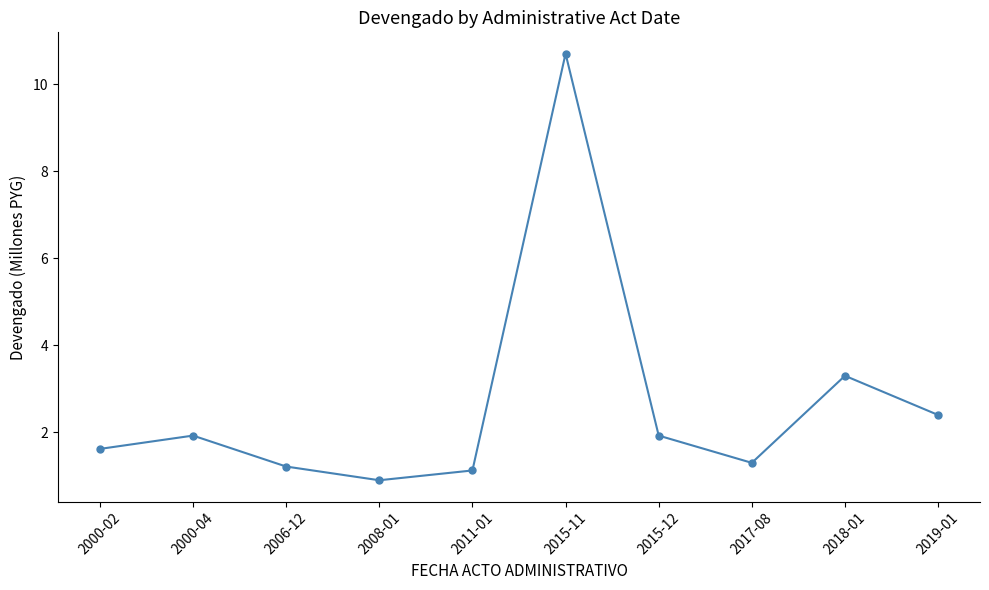

The chart shows a value of 1.3 at 2017-08. True or false?

True